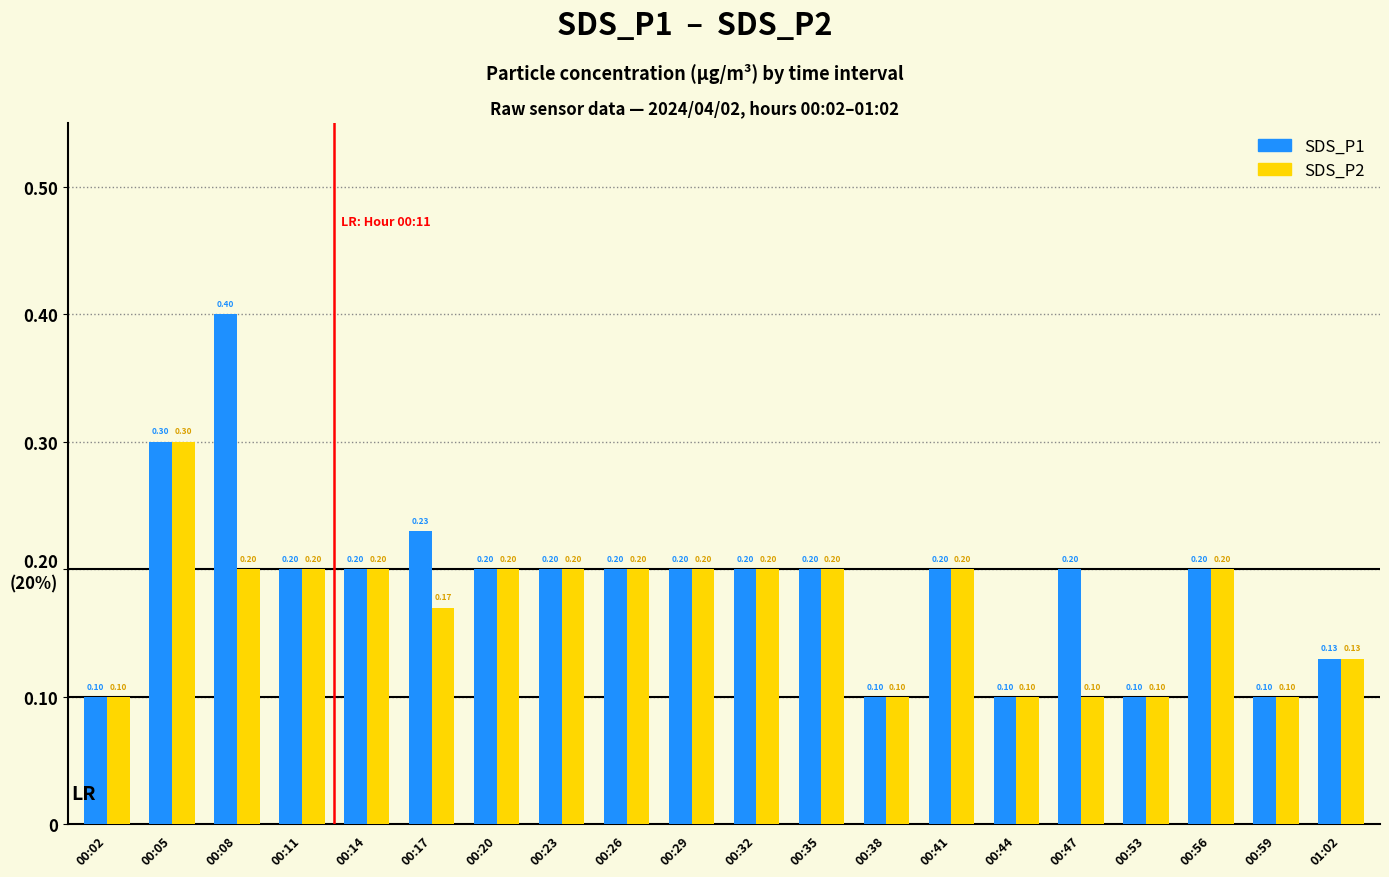

At how many categories does at least one series exceed 0?

20